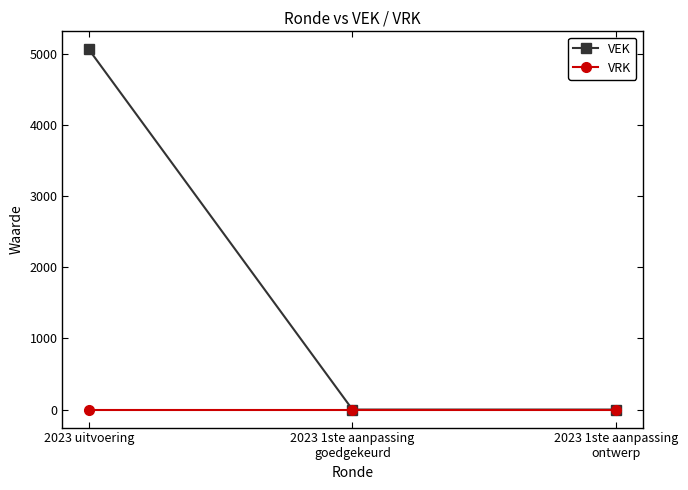

Reading left to right, extract all data points from this chart.

VEK: 2023 uitvoering=5062	2023 1ste aanpassing
goedgekeurd=0	2023 1ste aanpassing
ontwerp=0
VRK: 2023 uitvoering=0	2023 1ste aanpassing
goedgekeurd=0	2023 1ste aanpassing
ontwerp=0